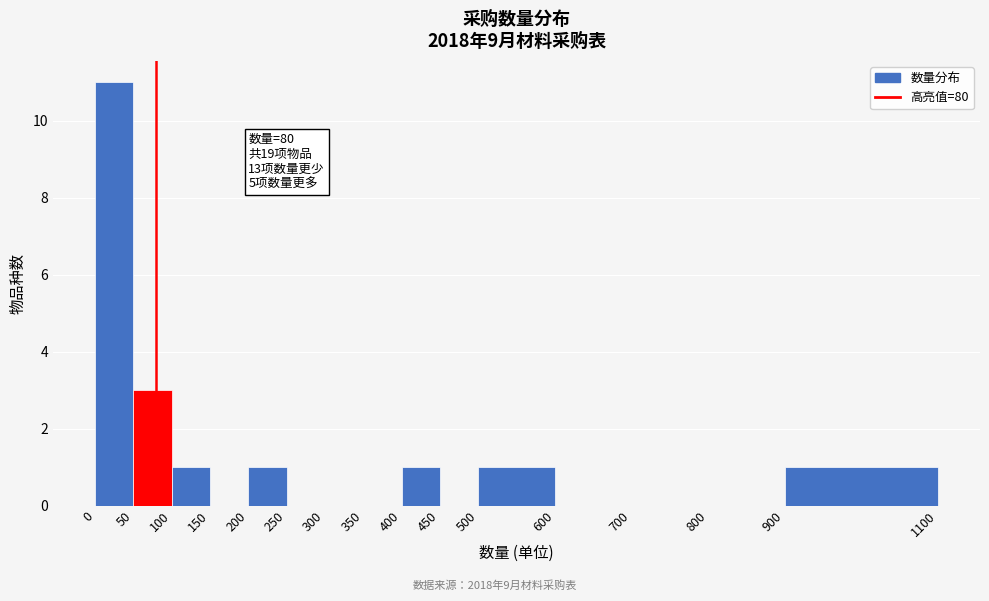

Over which range of the x-axis is the bar tallest?

0 to 50